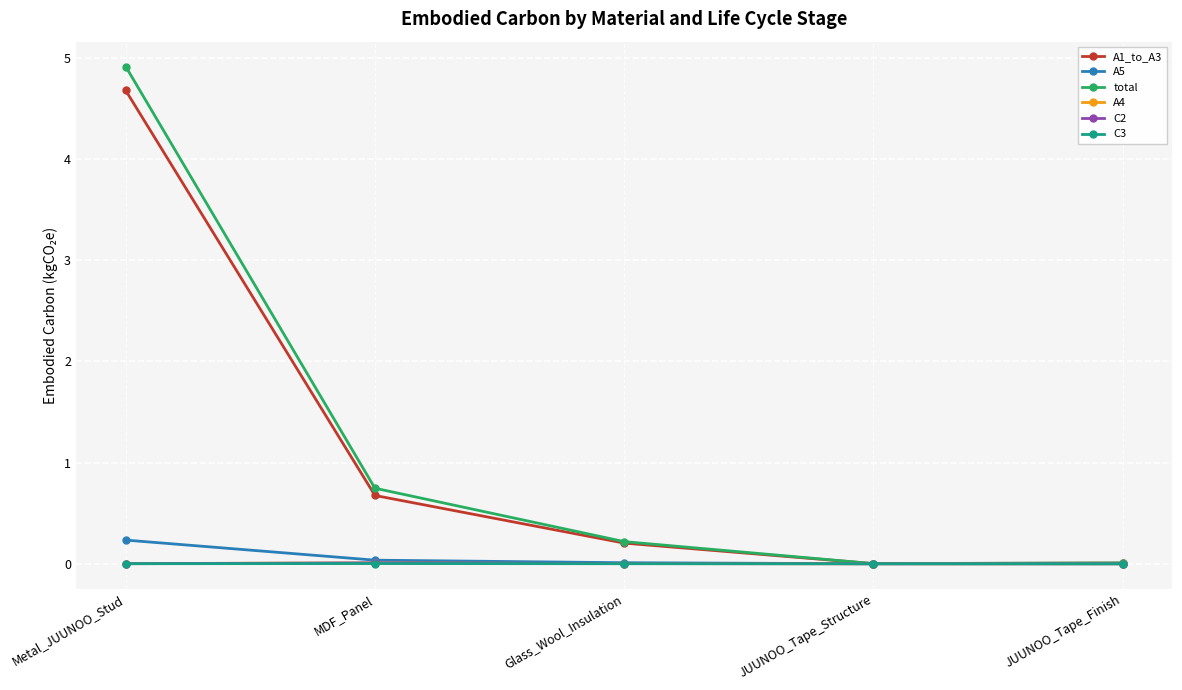

What is the label of the 2nd point from the right?

JUUNOO_Tape_Structure